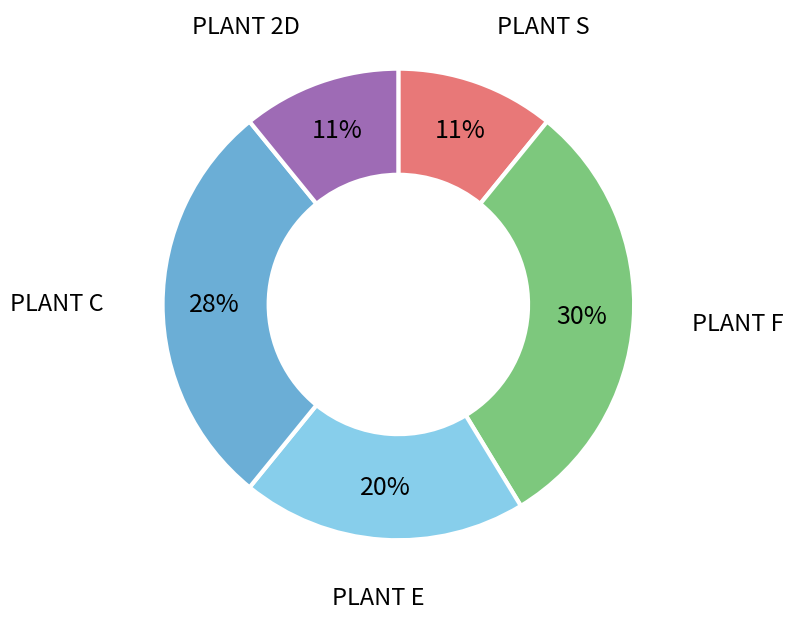

Is it true that PLANT C is 22% of the pie?

False